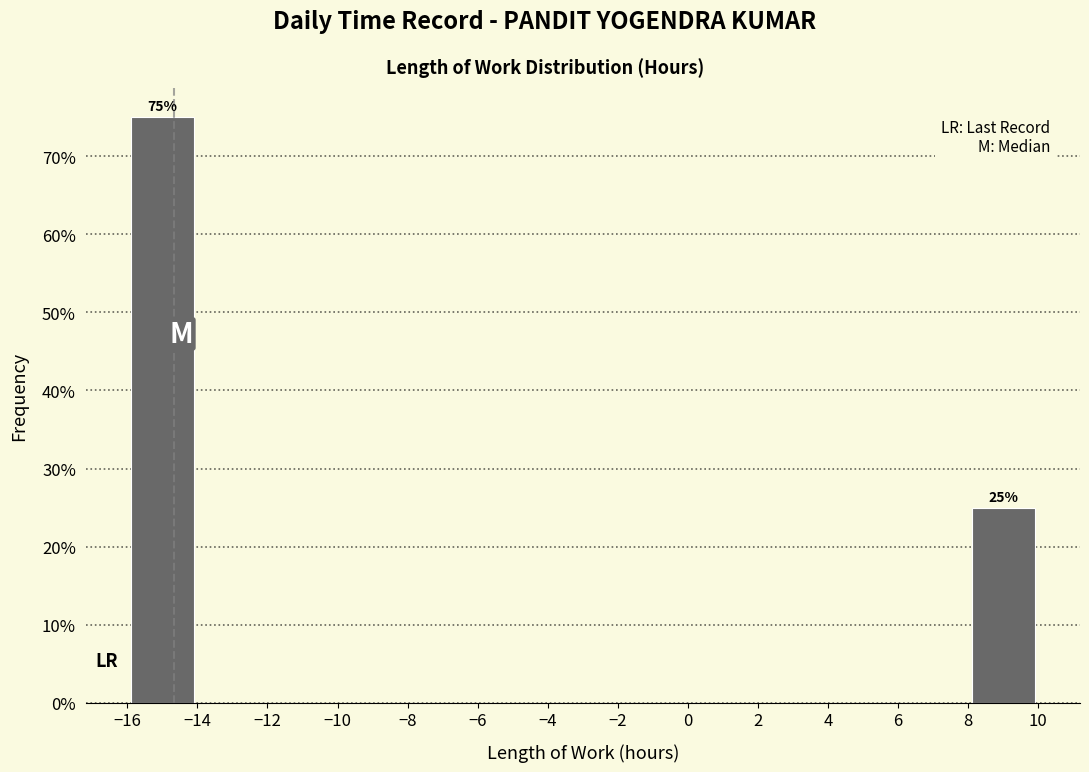

Over which range of the x-axis is the bar tallest?

-16 to -14